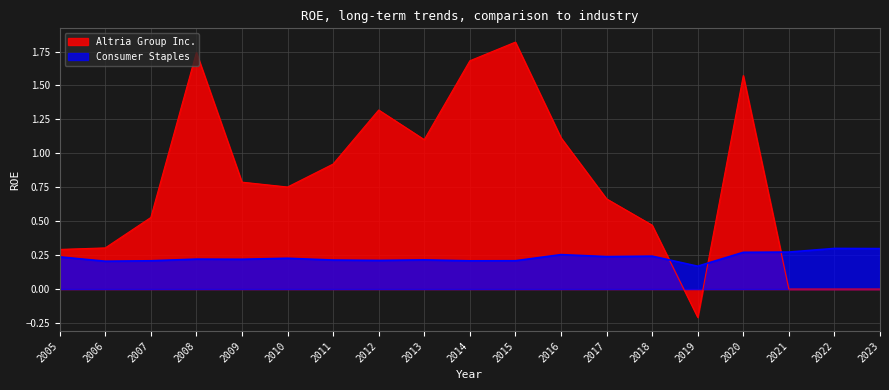

What is the smallest value displayed?

-0.2